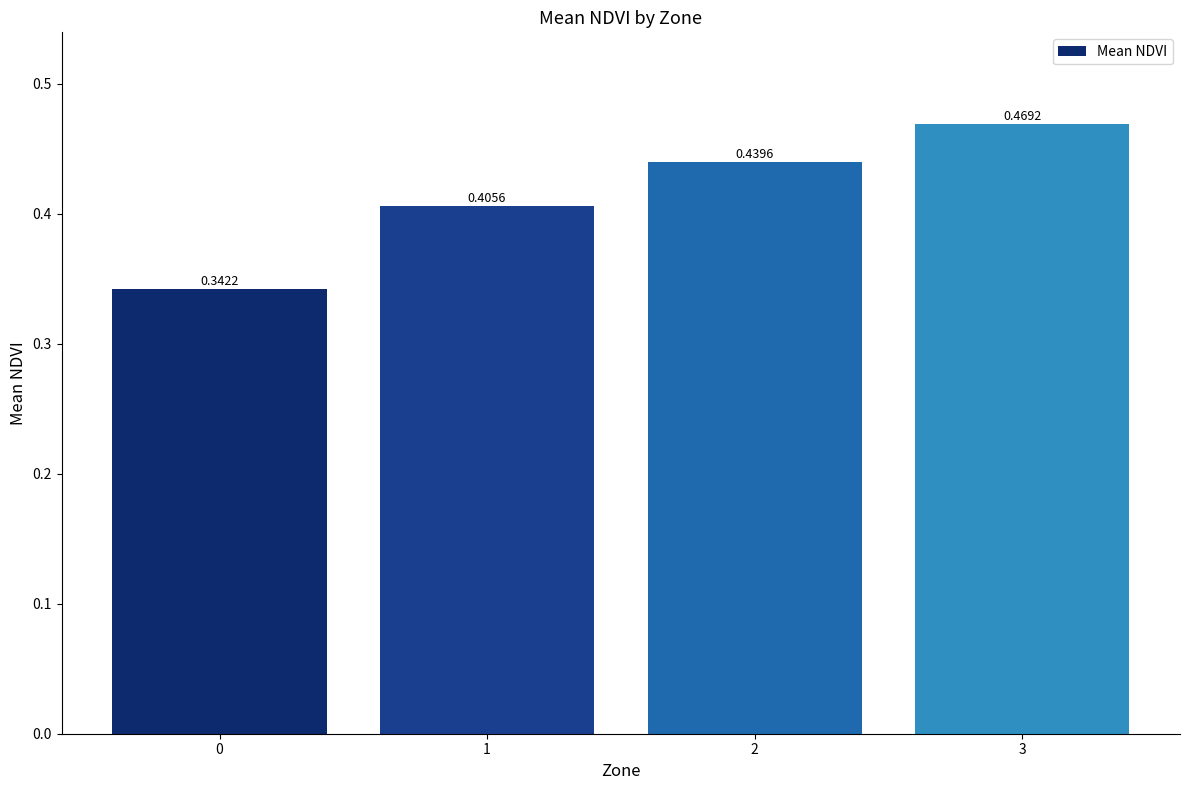

Are the bars horizontal?

No